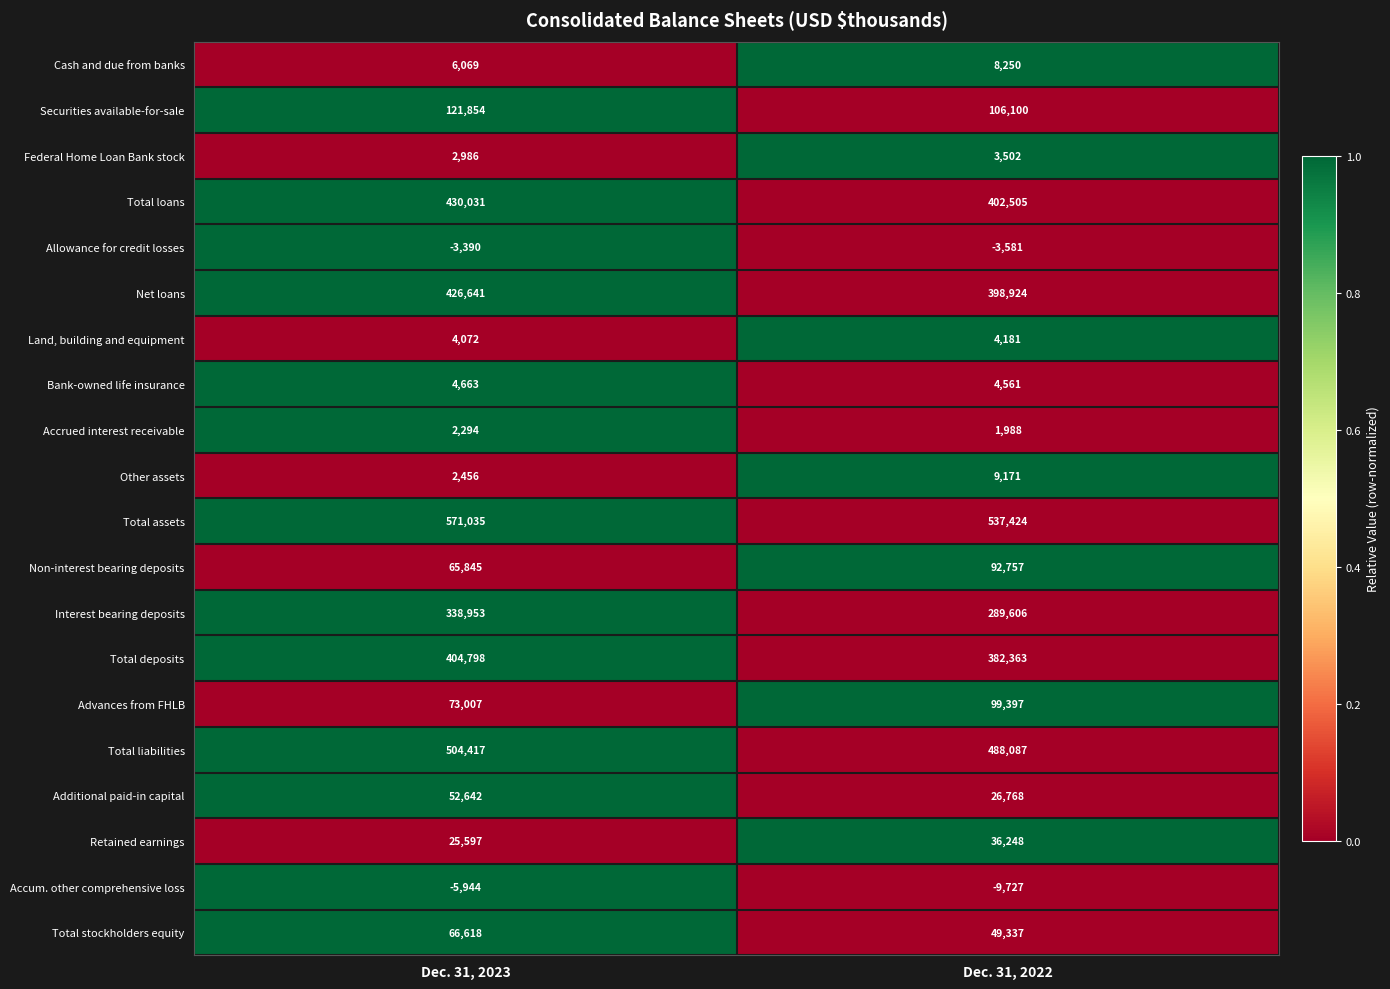

At which label is Federal Home Loan Bank stock closest to 3244?

Dec. 31, 2023